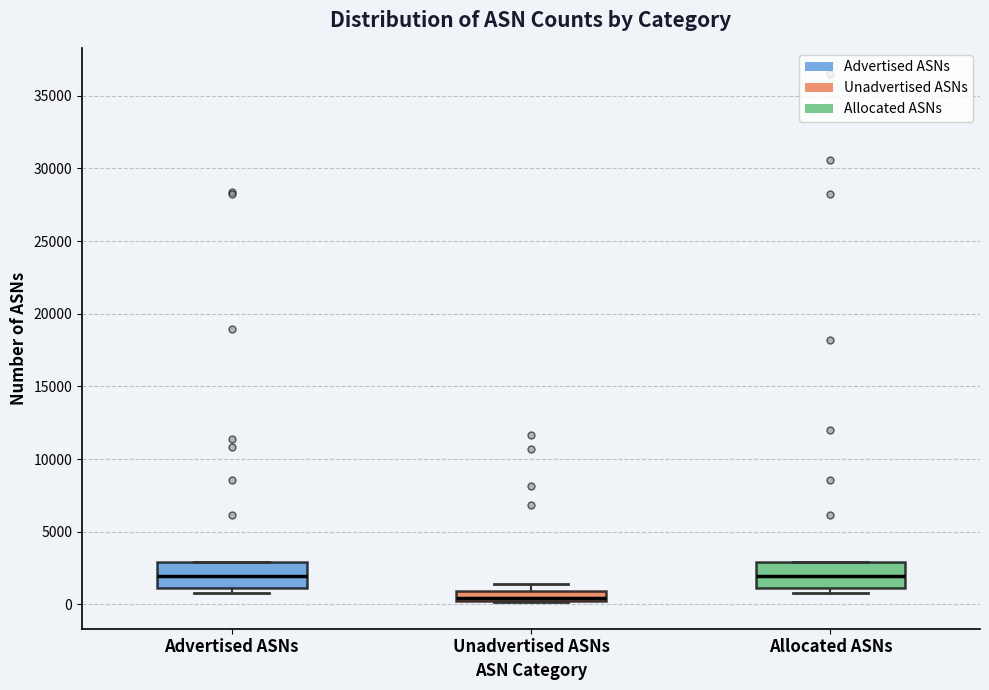

Where is the upper edge of the box for Unadvertised ASNs on the y-axis? The values are not printed on the chart, so give them approximately, as read against the axis.

1000